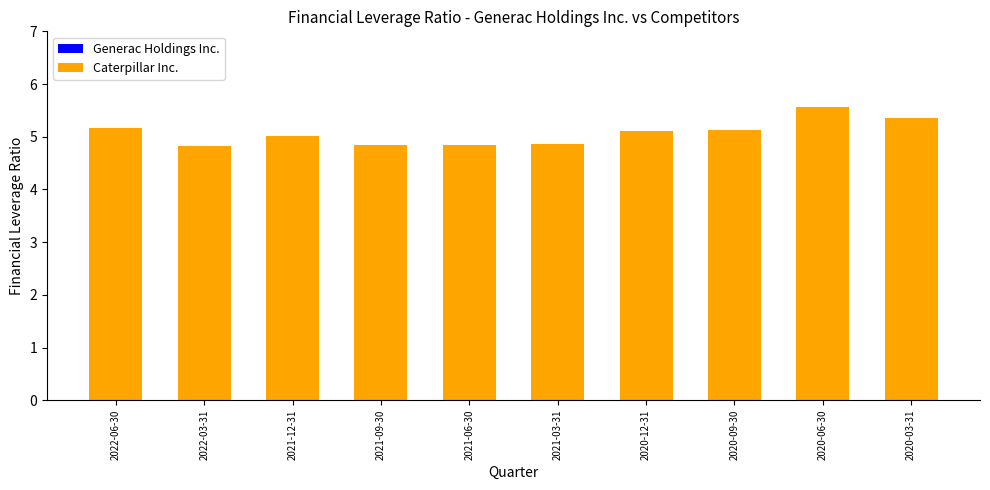

At which category is the sum across all series the highest?

2020-06-30